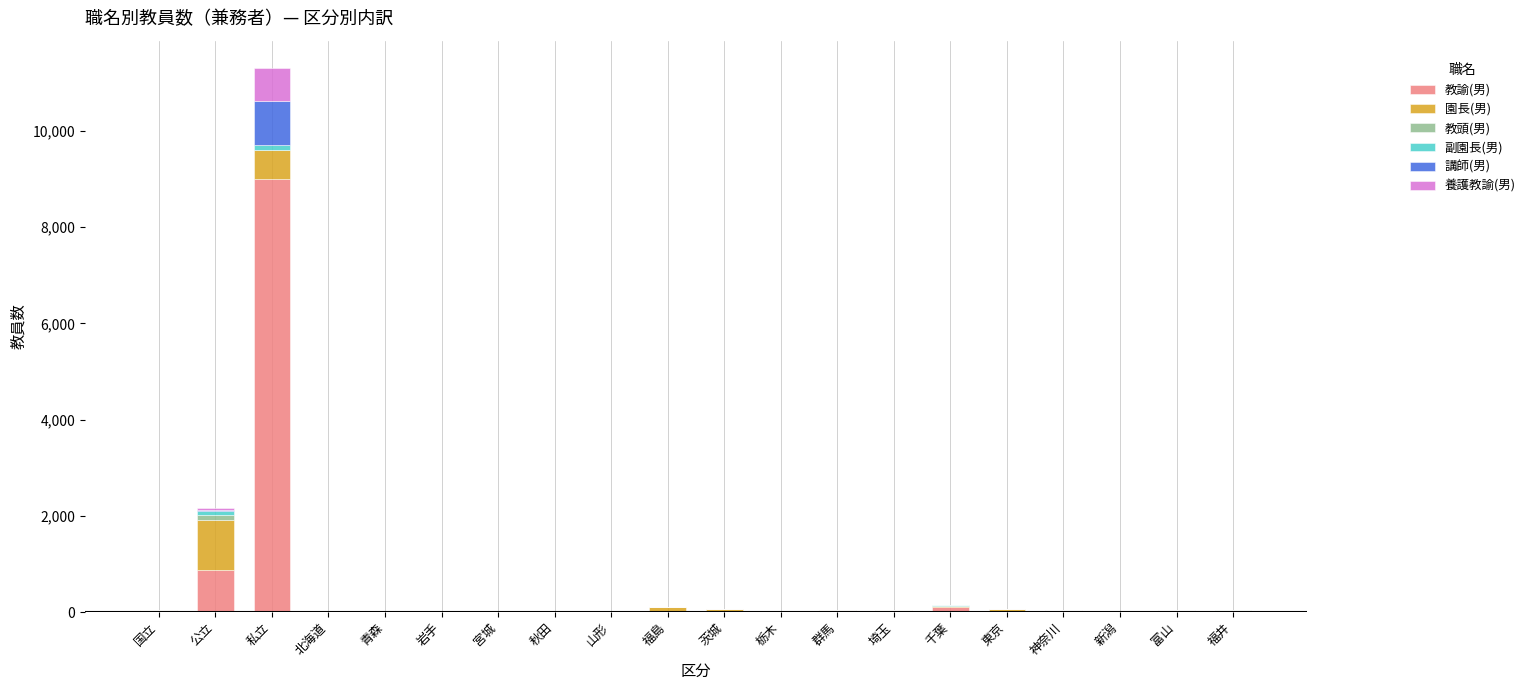

What is the highest value of the 教諭(男) series?

9012